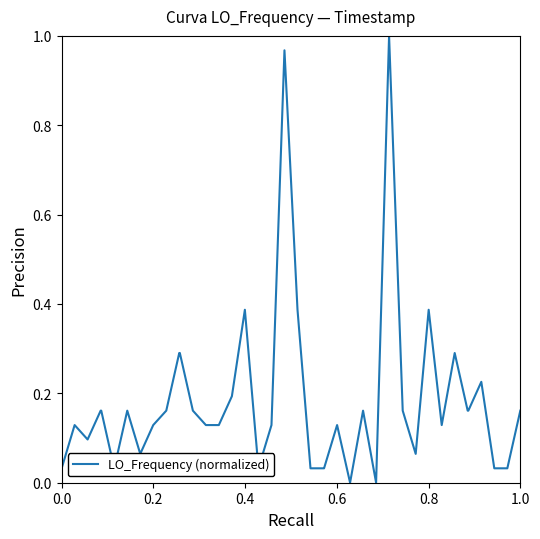

What is the difference between the maximum and second lowest values?

1.0